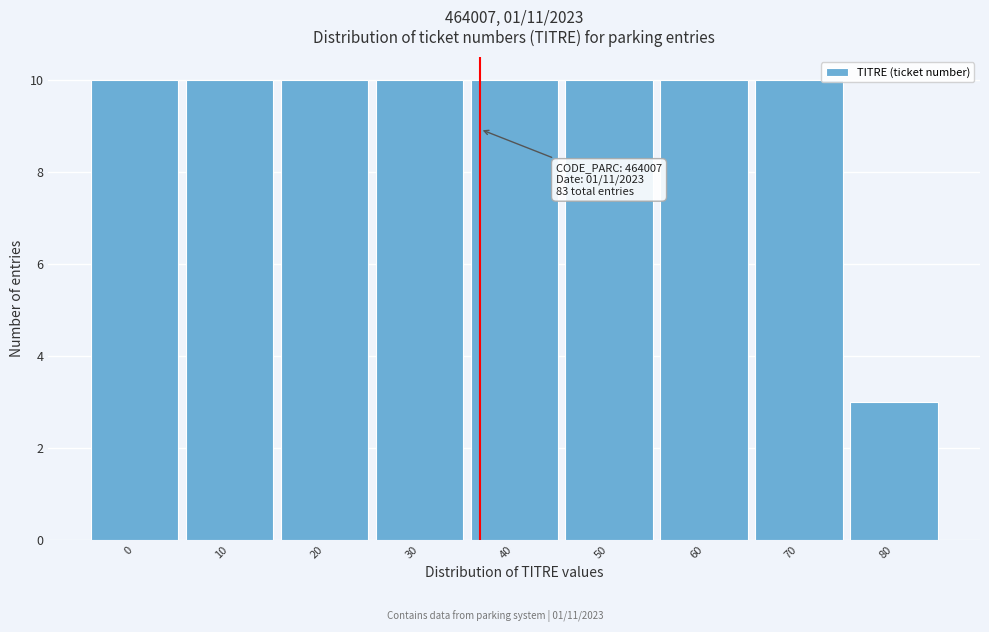

Reading left to right, list all the values displayed in this chart.

0=10	10=10	20=10	30=10	40=10	50=10	60=10	70=10	80=3